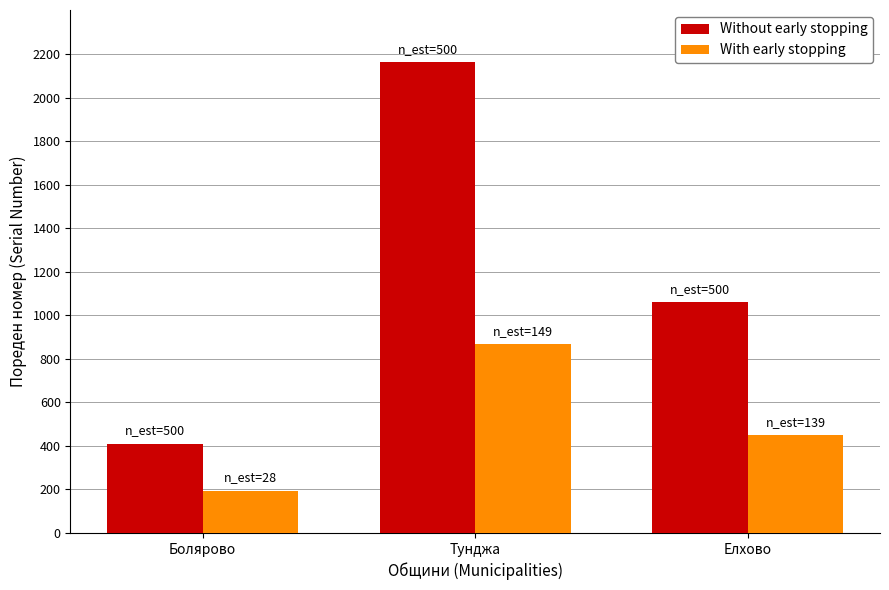

Where does the With early stopping series first go above 449?

Тунджа